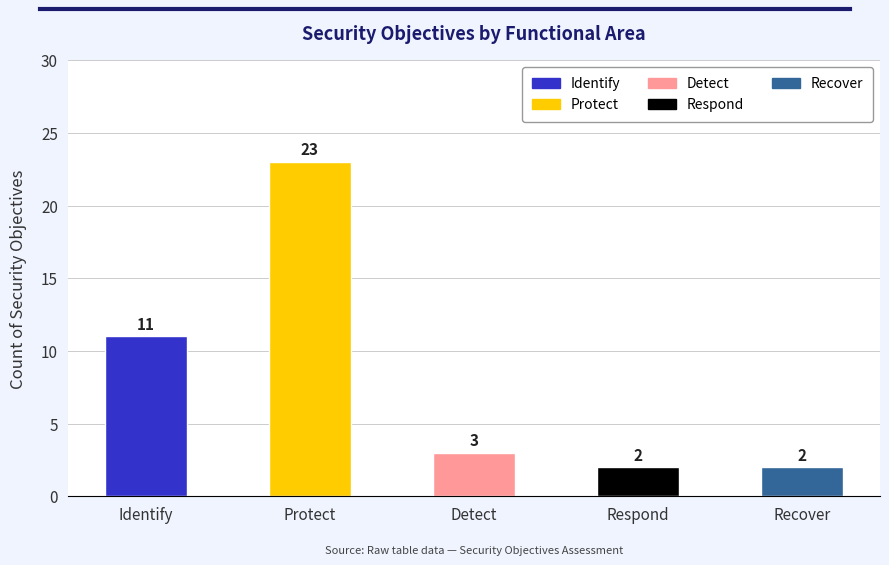

What is the maximum value shown in the chart?

23